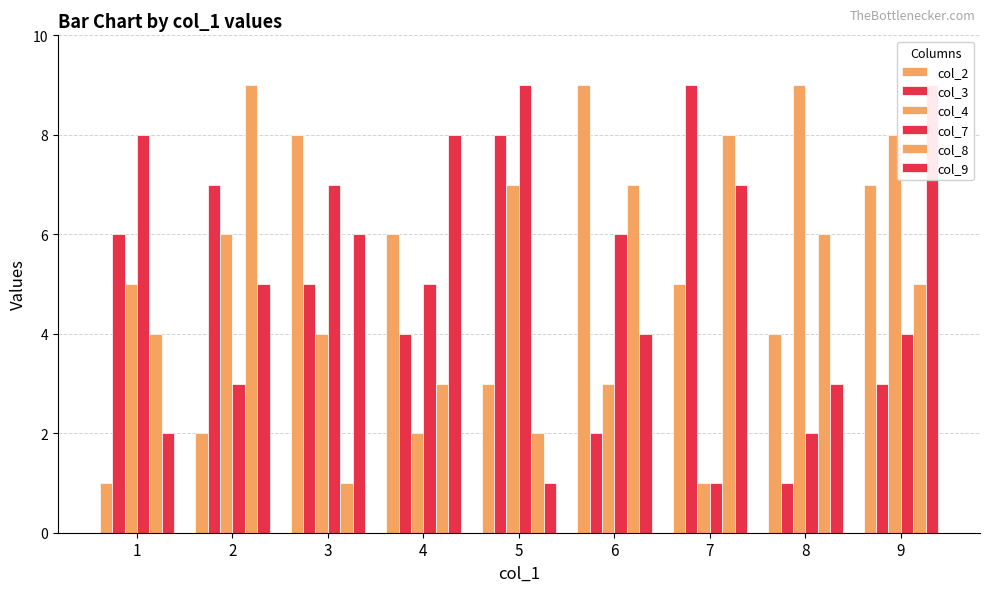

How many data points does each series have?

9